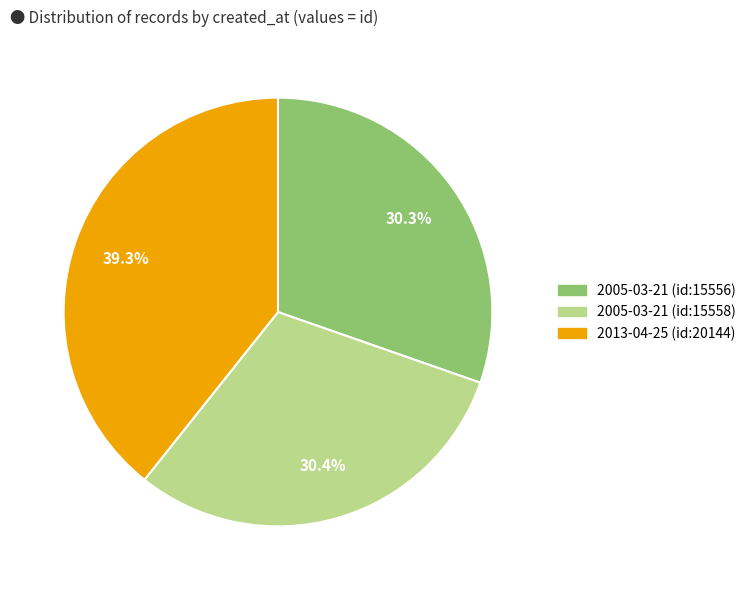

What is the largest slice in the pie chart?

2013-04-25 (id:20144)